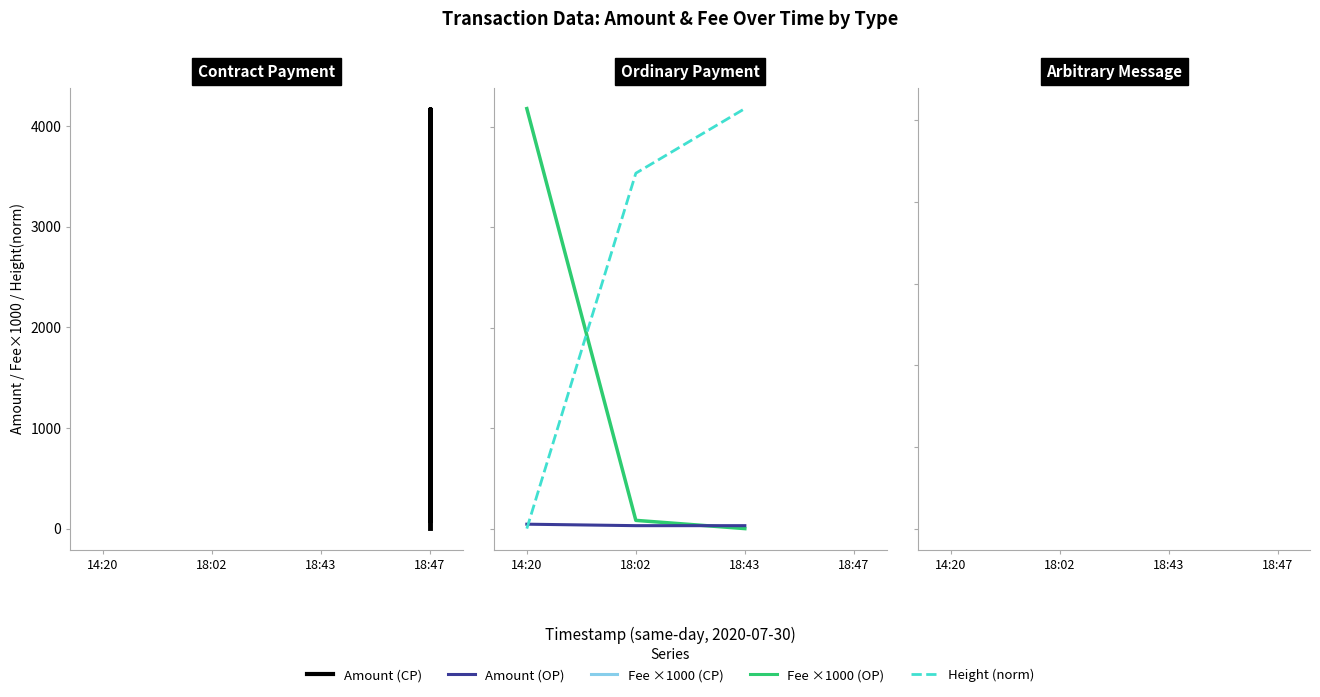

What is the sum of all Height (norm) values?

7721.1